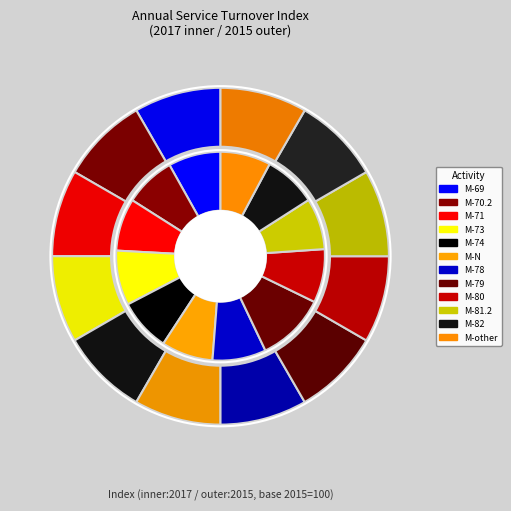

Is there a majority slice in this chart?

No